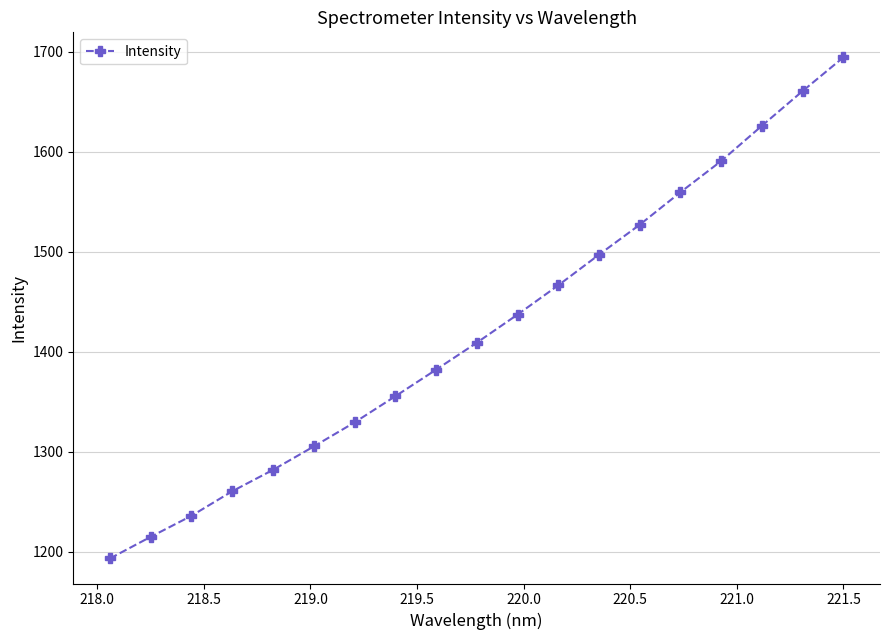

What is the sum of all values?

27027.8